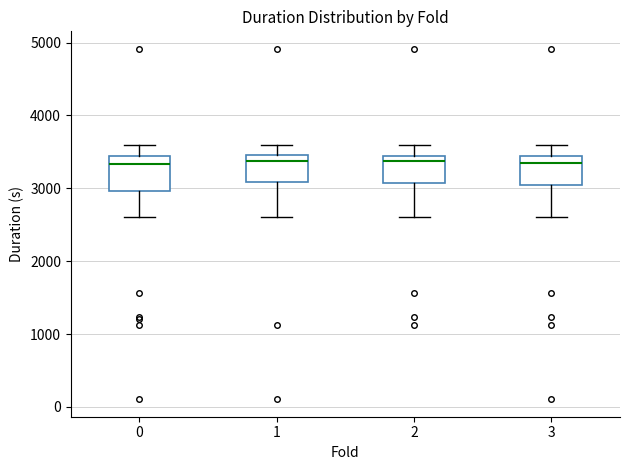

Reading left to right, transcribe this box plot: for each box, give where its median line is, the range the box spans, and where its two whiskers end, as read against the y-axis. The values are not printed on the chart, so give them approximately, as read against the axis.

0: median 3300, box 3000 to 3400, whiskers 2600 to 3600
1: median 3400, box 3100 to 3500, whiskers 2600 to 3600
2: median 3400 (just below the box's upper edge), box 3100 to 3400, whiskers 2600 to 3600
3: median 3300, box 3000 to 3400, whiskers 2600 to 3600